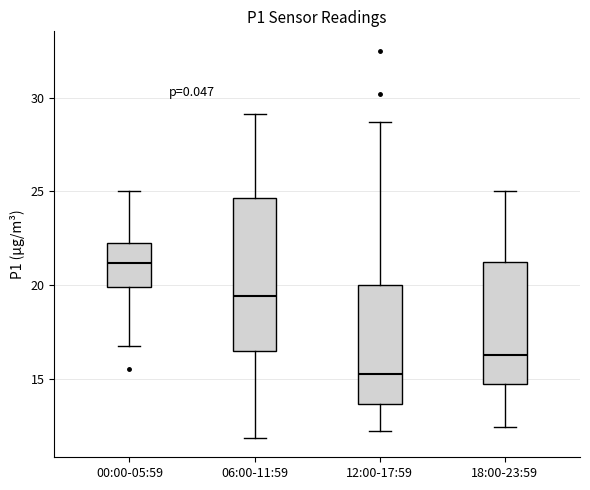

Reading left to right, transcribe this box plot: for each box, give where its median line is, the range the box spans, and where its two whiskers end, as read against the y-axis. The values are not printed on the chart, so give them approximately, as read against the axis.

00:00-05:59: median 21.0, box 20.0 to 22.0, whiskers 17.0 to 25.0
06:00-11:59: median 19.5, box 16.5 to 24.5, whiskers 12.0 to 29.0
12:00-17:59: median 15.5, box 13.5 to 20.0, whiskers 12.0 to 28.5
18:00-23:59: median 16.5, box 14.5 to 21.0, whiskers 12.5 to 25.0